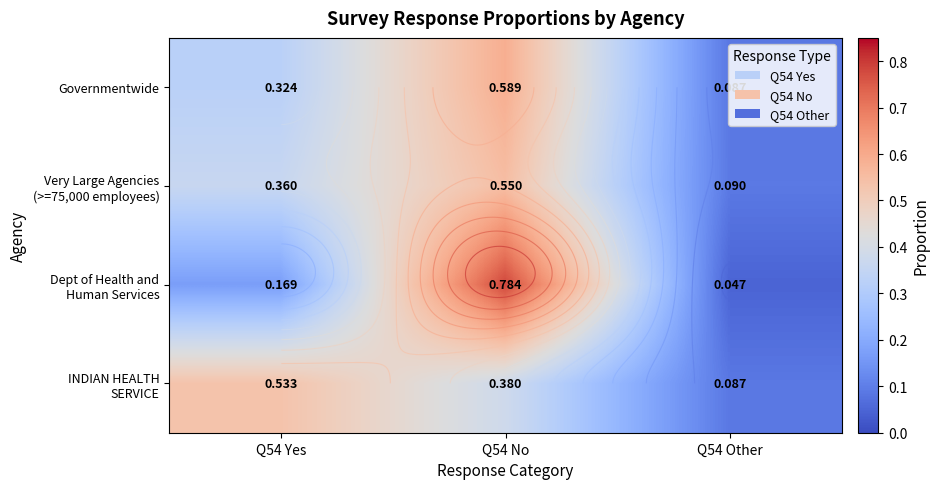

List the series in order of their peak value, highest first.

Dept of Health and Human Services, Governmentwide, Very Large Agencies (>=75,000 employees), INDIAN HEALTH SERVICE